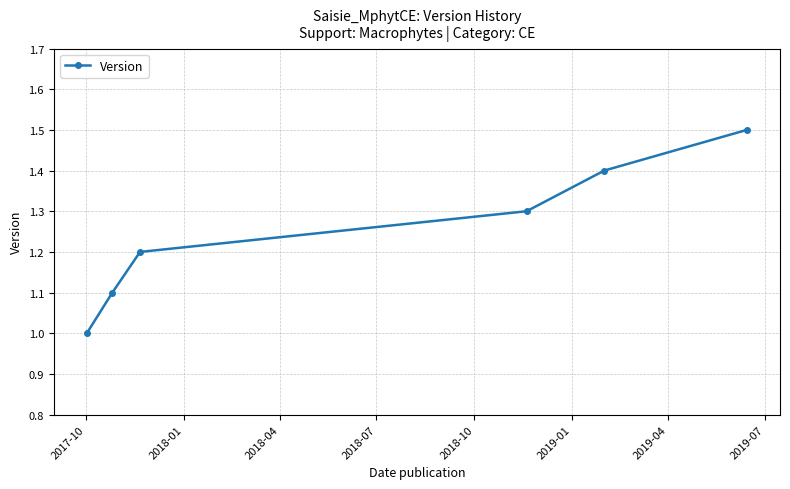

Does the chart display data point markers on the line(s)?

Yes